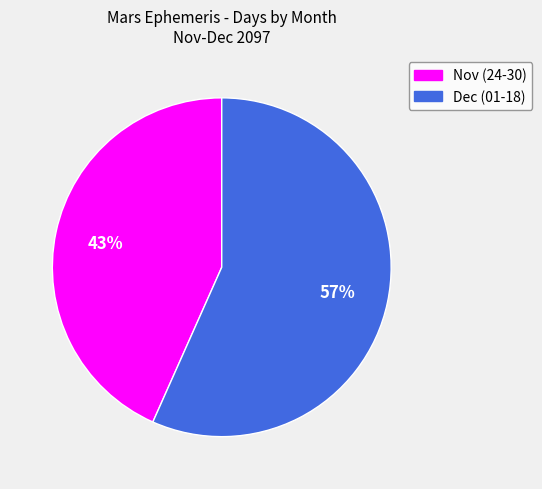

Rank the categories by value from lowest to highest.

Nov (24-30), Dec (01-18)